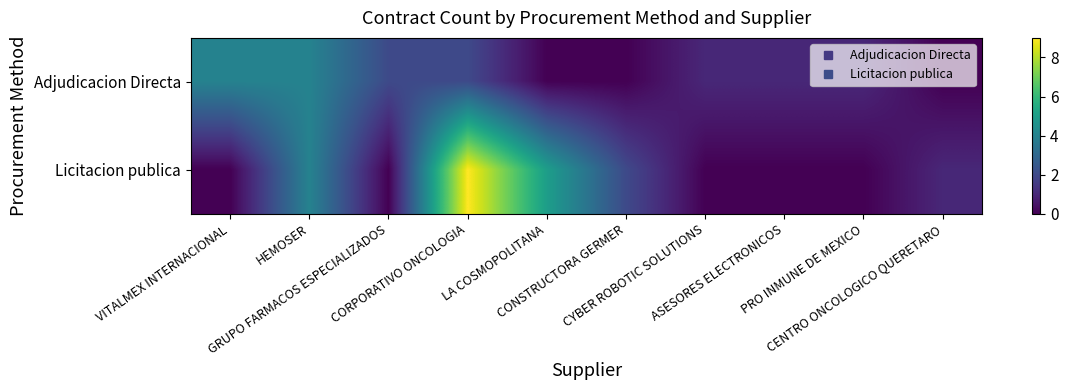

How many series are shown in this chart?

2